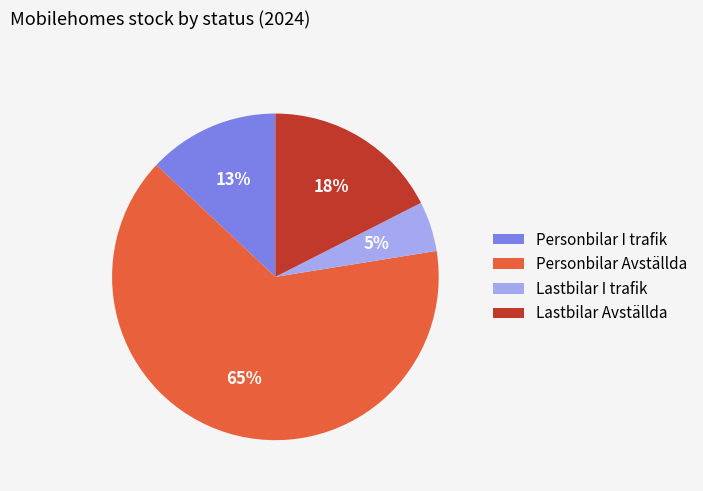

To the nearest percent, what is the difference between the Lastbilar Avställda and Personbilar Avställda slice percentages?

47%